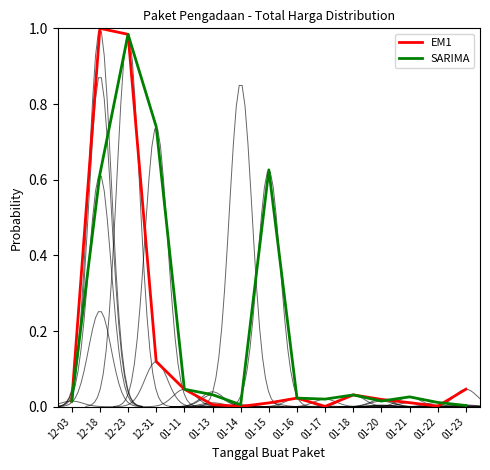

At how many categories does at least one series exceed 0?

15